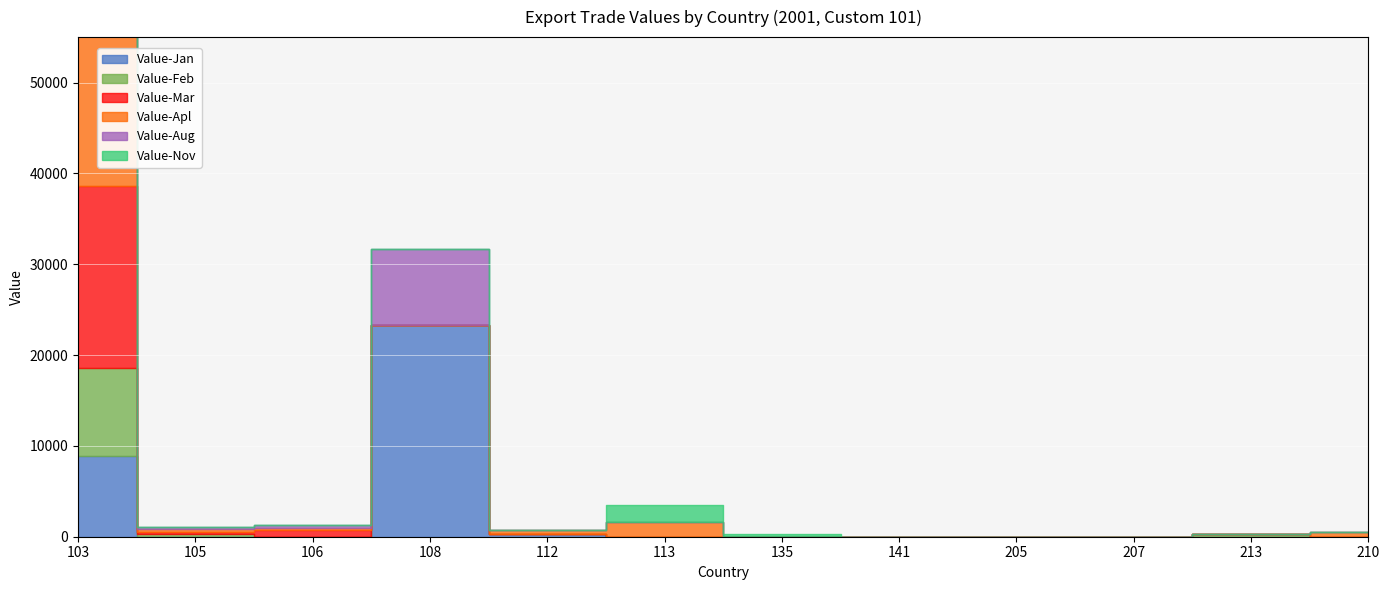

True or false: Value-Aug has a value of 0 at 112.

True